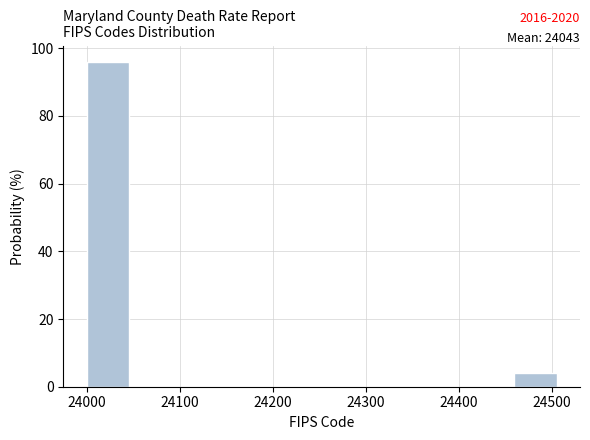

Over which range of the x-axis is the bar tallest?

24000 to 24051